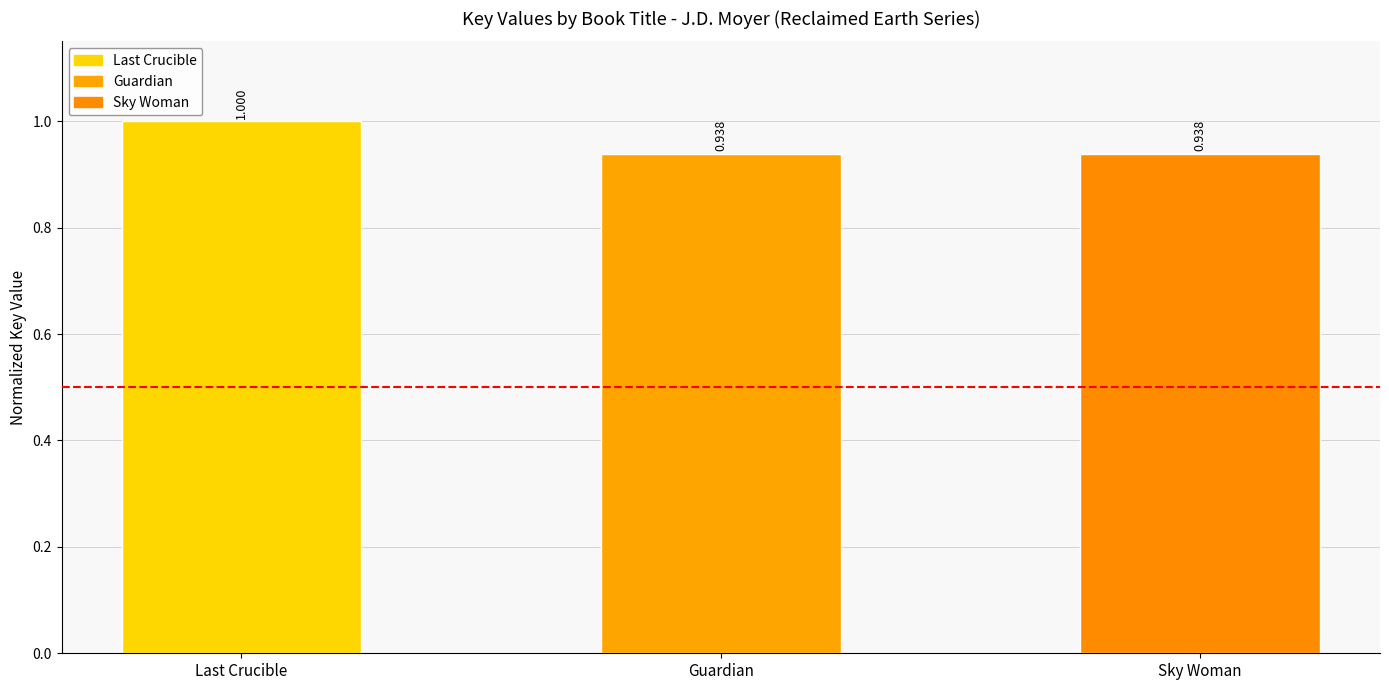

Which has a higher value, Sky Woman or Last Crucible?

Last Crucible